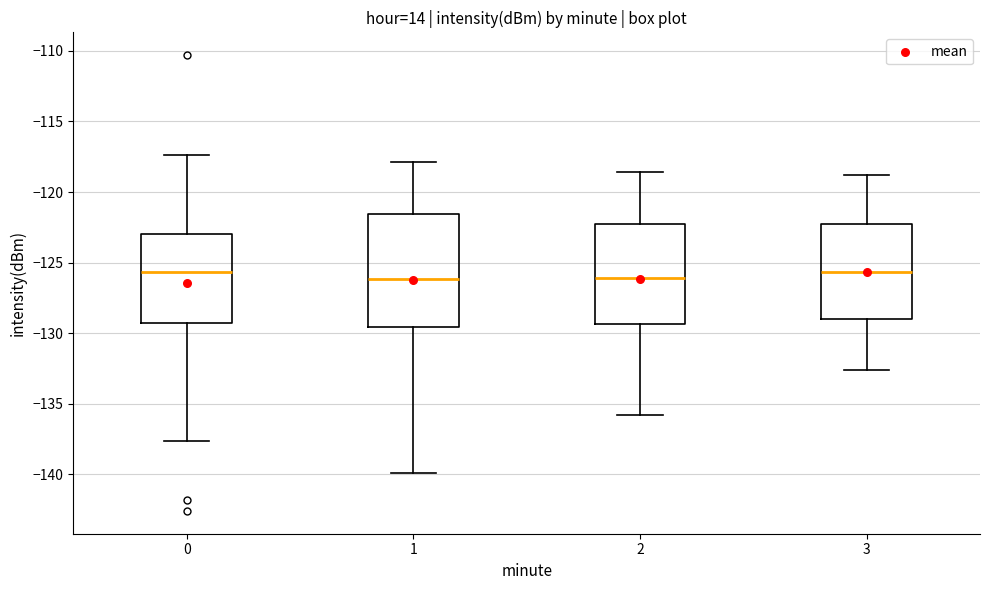

Reading left to right, read every box against the y-axis: the position of its median line, the range the box covers, and the ends of its whiskers. The values are not printed on the chart, so give them approximately, as read against the axis.

0: median -125.5, box -129.0 to -123.0, whiskers -137.5 to -117.5
1: median -126.0, box -129.5 to -121.5, whiskers -140.0 to -118.0
2: median -126.0, box -129.5 to -122.0, whiskers -136.0 to -118.5
3: median -125.5, box -129.0 to -122.0, whiskers -132.5 to -119.0